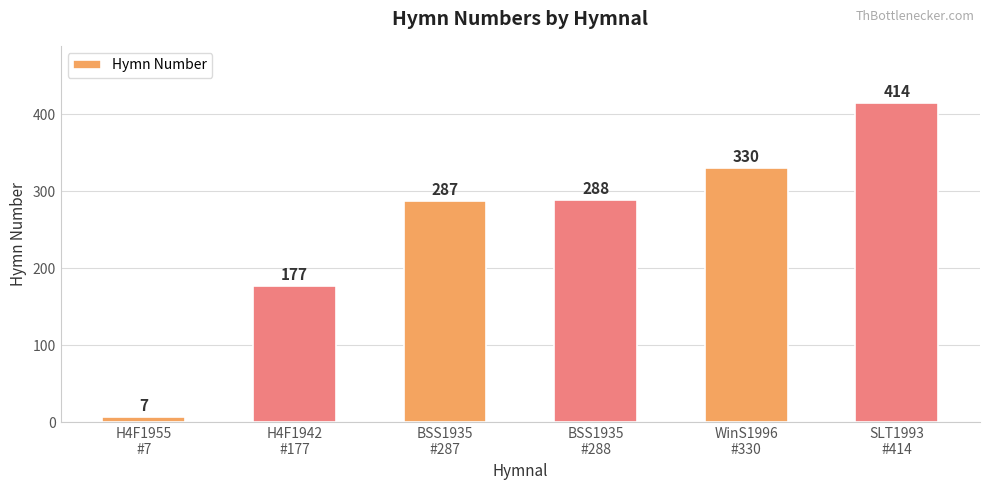

What position from the right is H4F1942
#177?

5